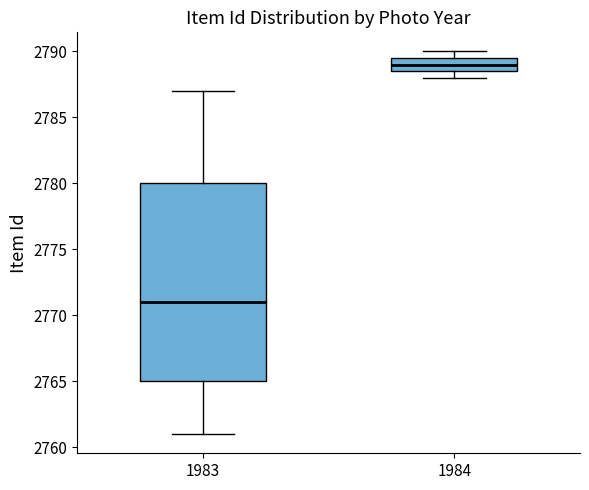

Which box is the tallest, from its lower edge to its upper edge?

1983